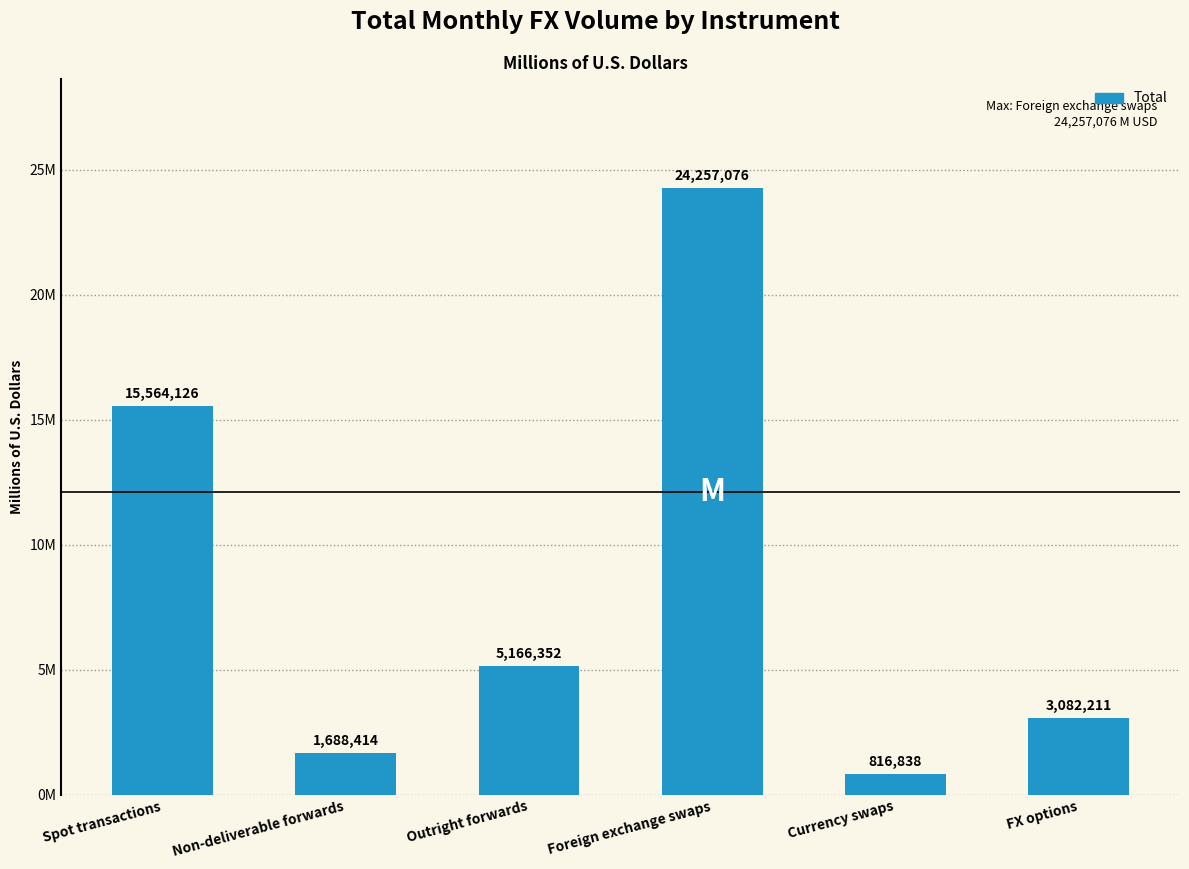

Where does the data first go above 5166352?

Spot transactions